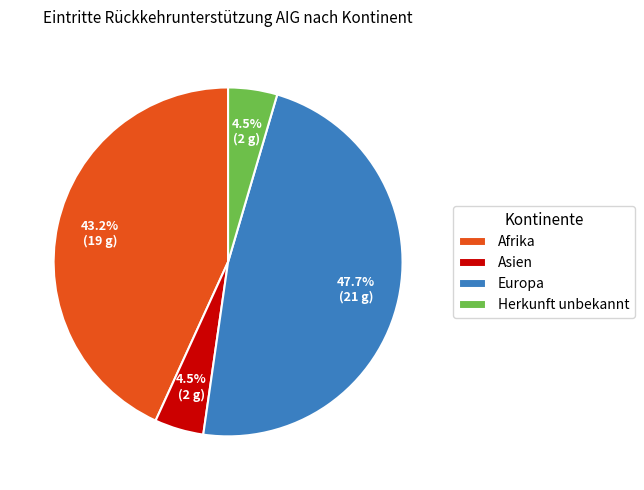

To the nearest percent, what portion does Afrika represent?

43%